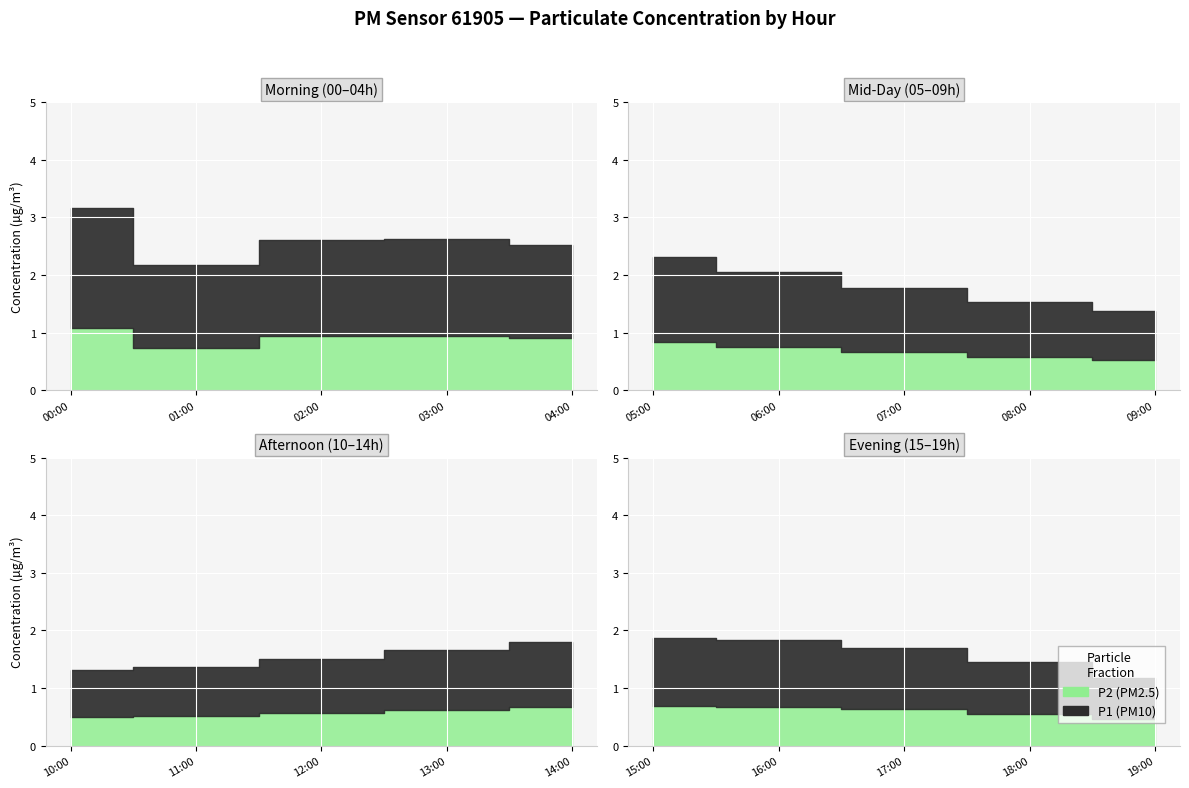

At 03:00, list the series in order from smallest to largest.

P2, P1